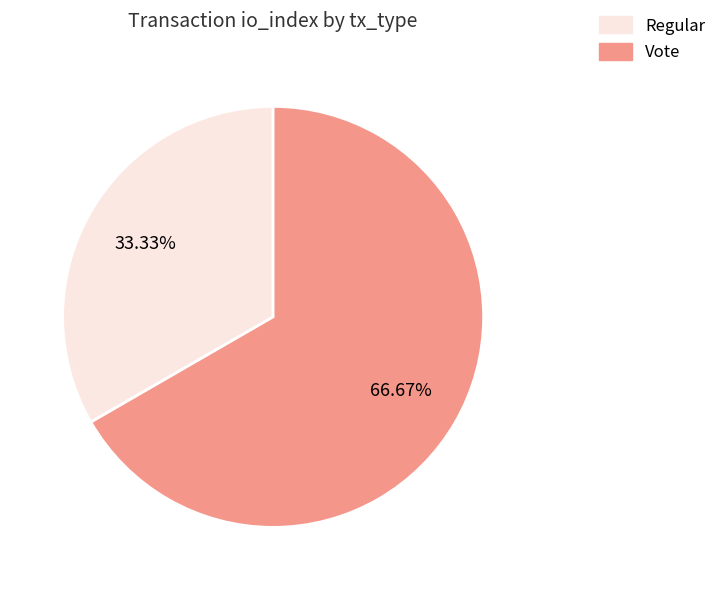

To the nearest percent, what is the difference between the Regular and Vote slice percentages?

33%